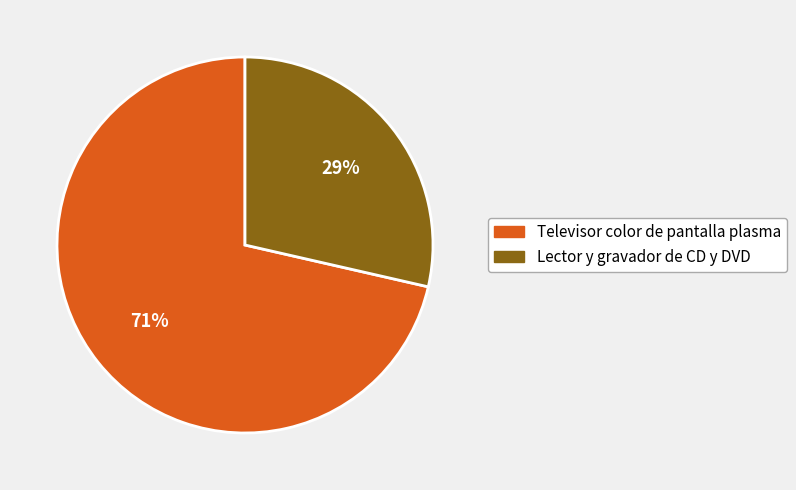

Which slice is the largest?

Televisor color de pantalla plasma